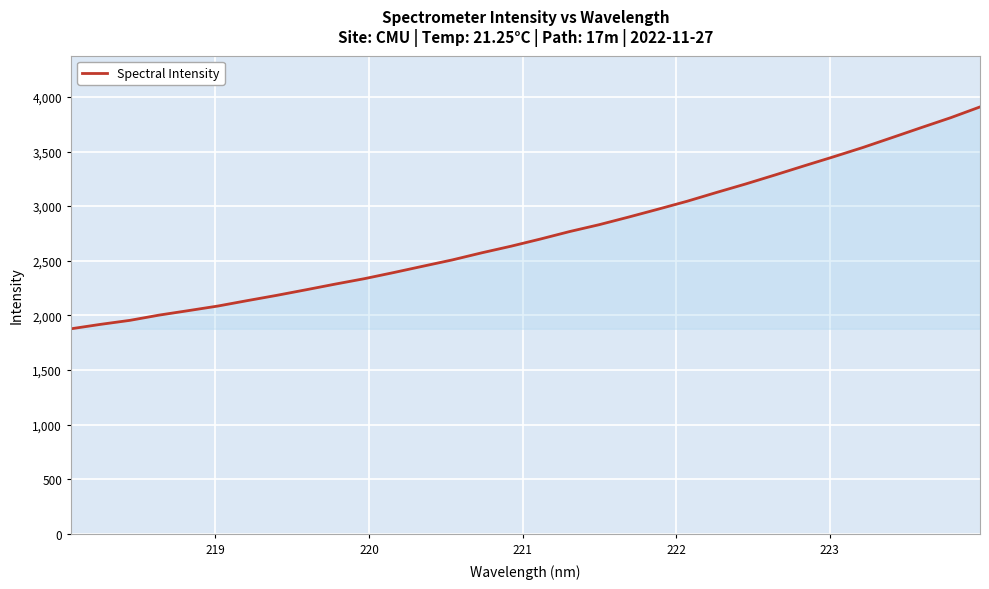

What is the maximum value shown in the chart?

3908.1